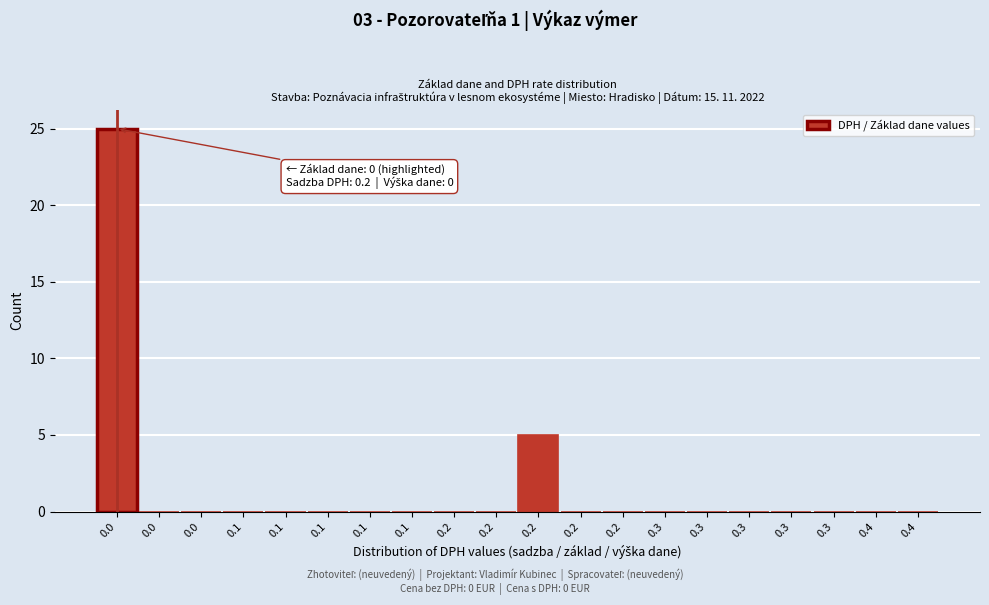

Count the number of categories in the chart.

20